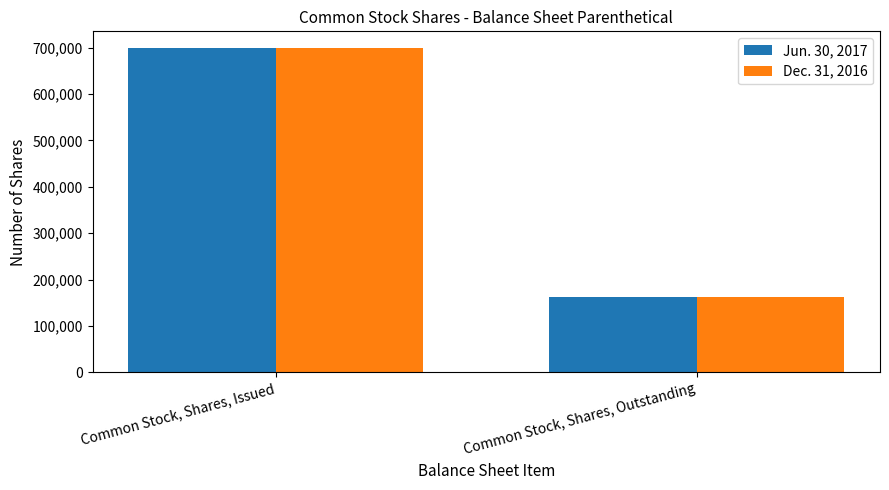

What is the average value of the Jun. 30, 2017 series?

431188